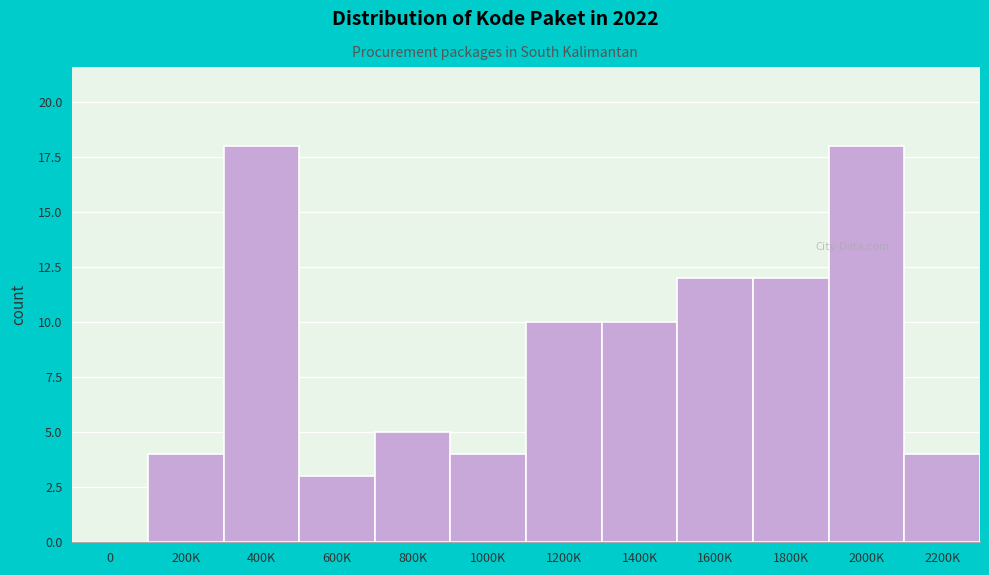

Reading left to right, list all the values displayed in this chart.

0=0	200K=4	400K=18	600K=3	800K=5	1000K=4	1200K=10	1400K=10	1600K=12	1800K=12	2000K=18	2200K=4